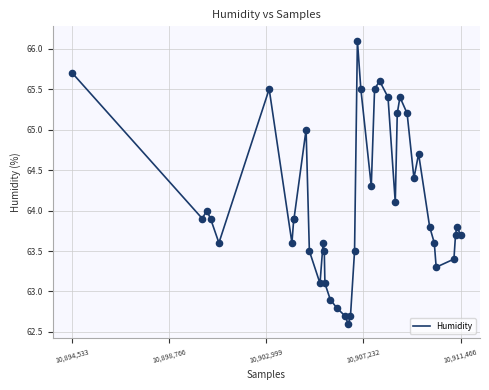

What is the maximum value shown in the chart?

66.1